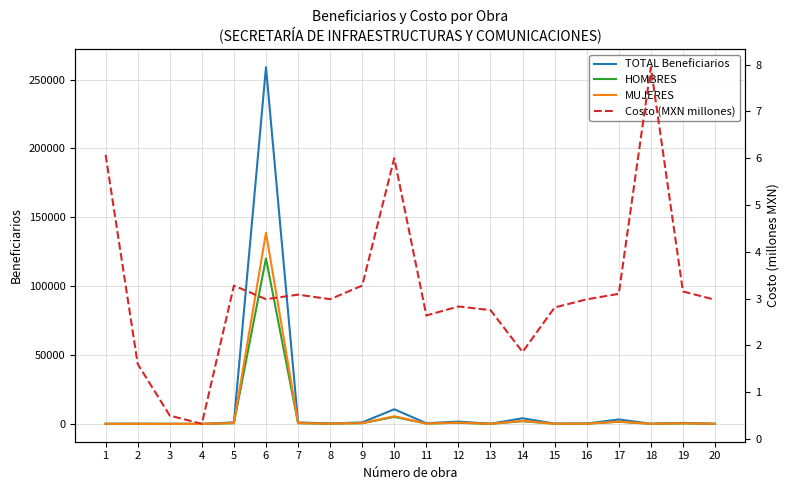

At how many categories does at least one series exceed 73060?

1